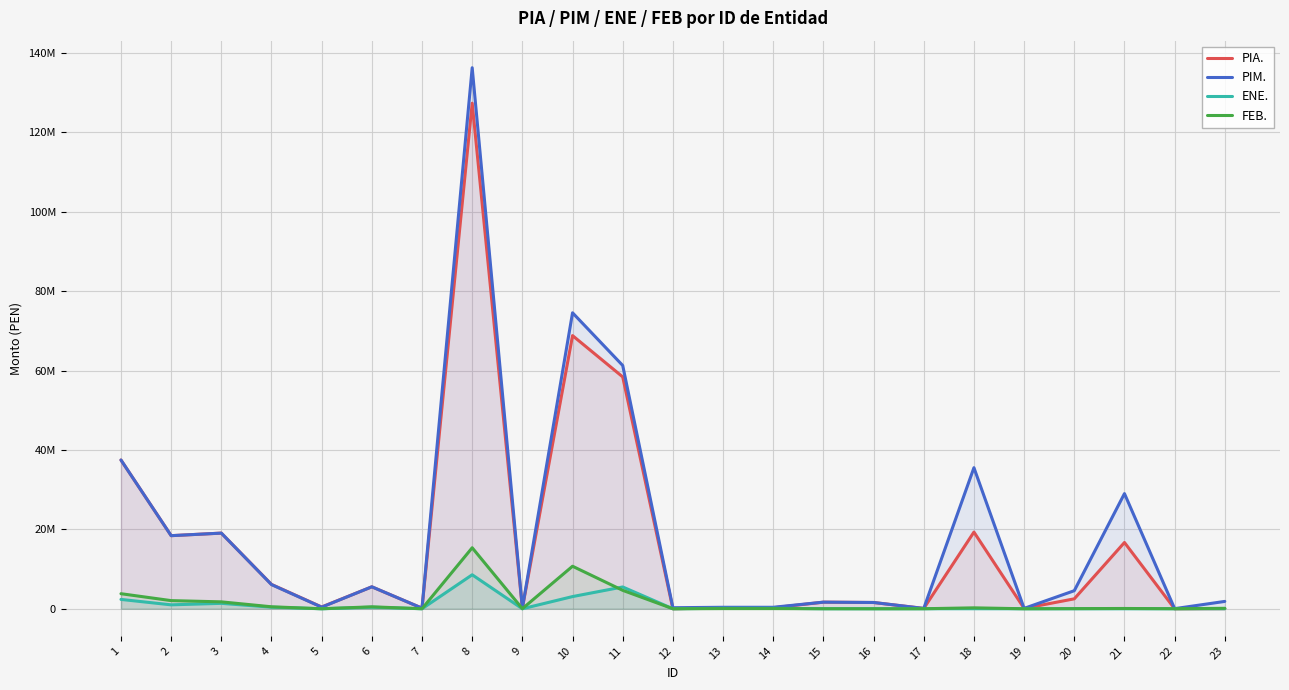

Which series changed the most between 7 and 18?

PIM.